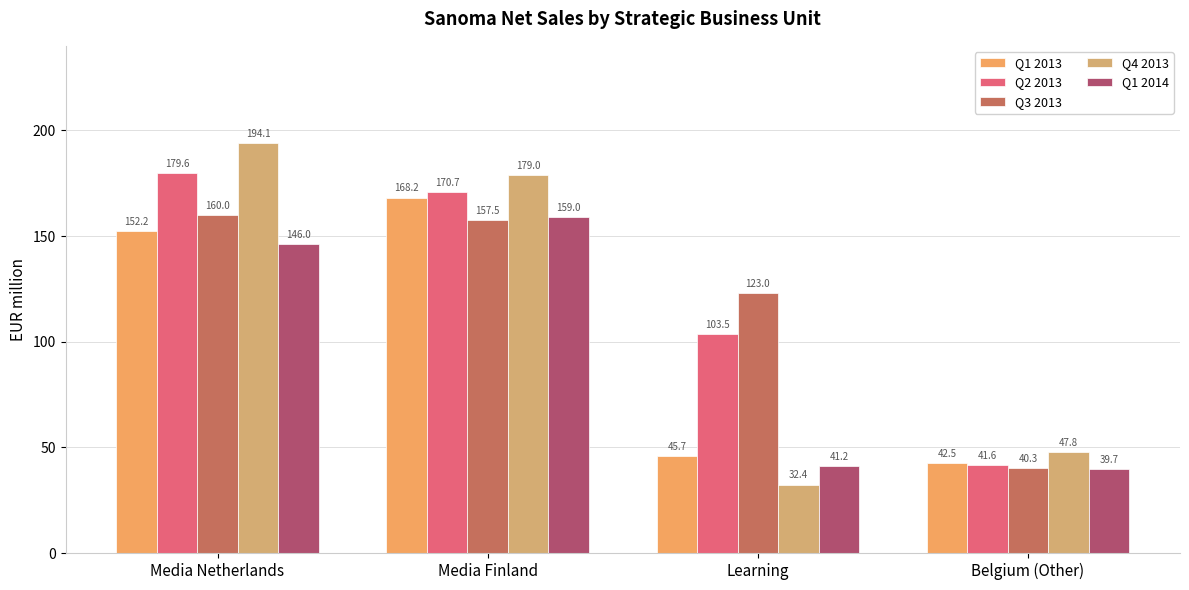

At which category does the chart reach its minimum across all series?

Learning